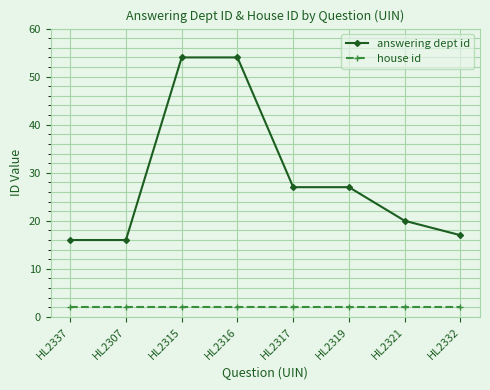

Reading left to right, list all the values displayed in this chart.

answering dept id: 16	16	54	54	27	27	20	17
house id: 2	2	2	2	2	2	2	2